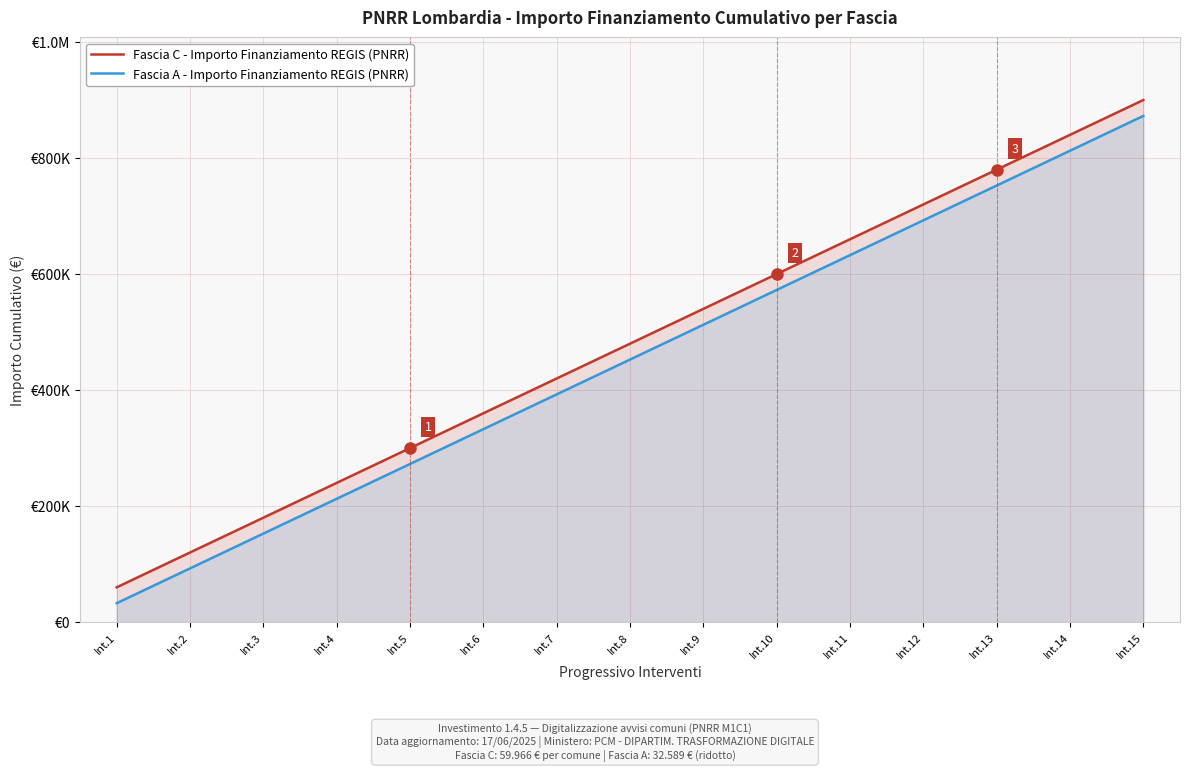

Which has a higher value, Int.1 or Int.7?

Int.7